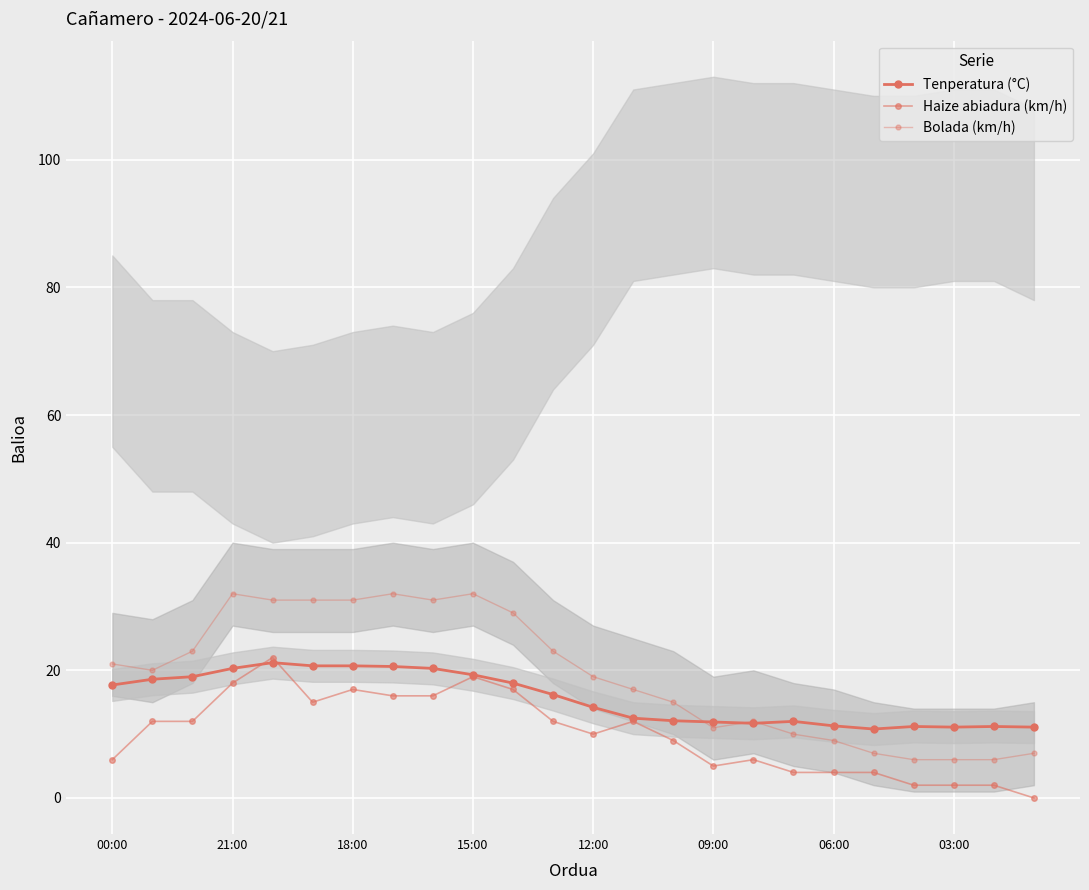

True or false: Haize abiadura (km/h) has more than 1 points higher than both neighbors.

True